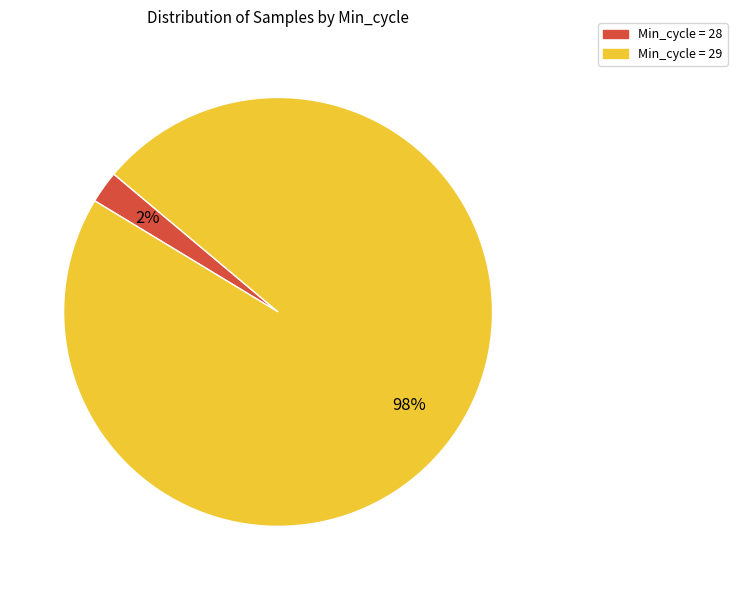

How many segments does this pie chart have?

2